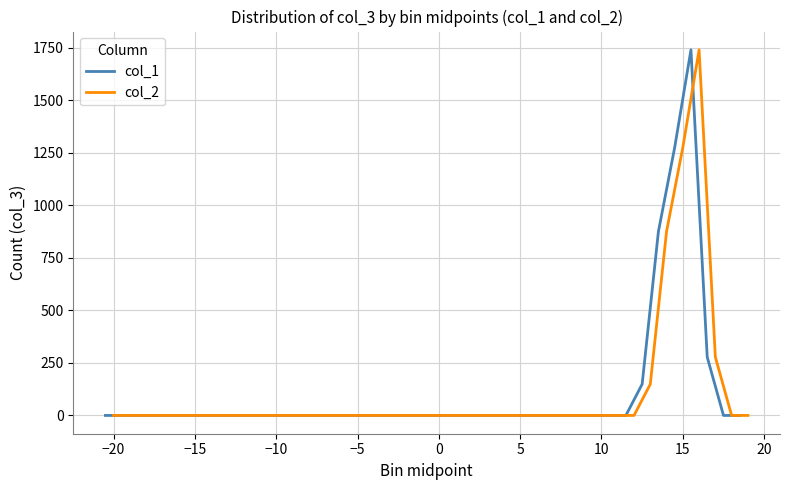

How many interior local peaks does the col_2 series have?

1